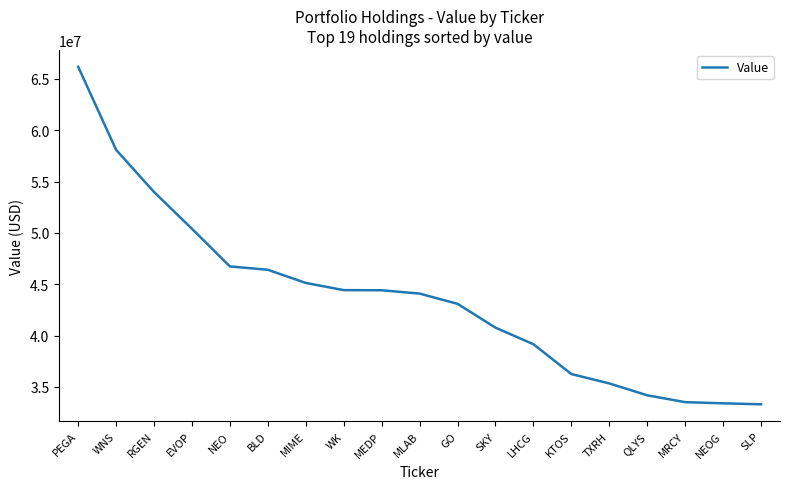

How many categories are shown in the chart?

19